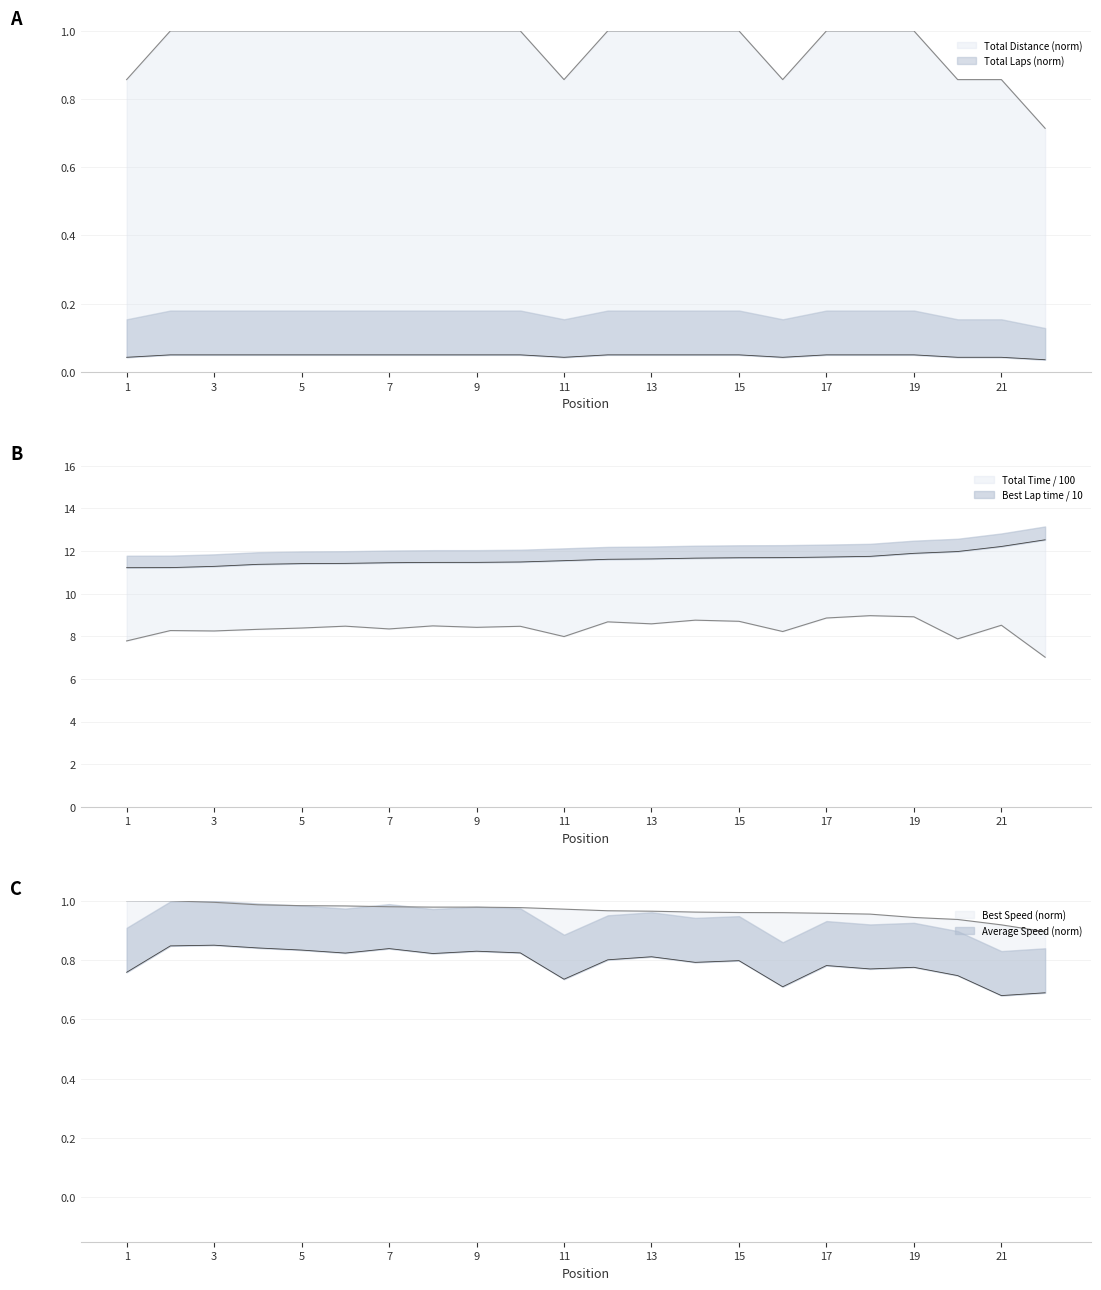

How many Total Laps values are between 0 and 1?

22